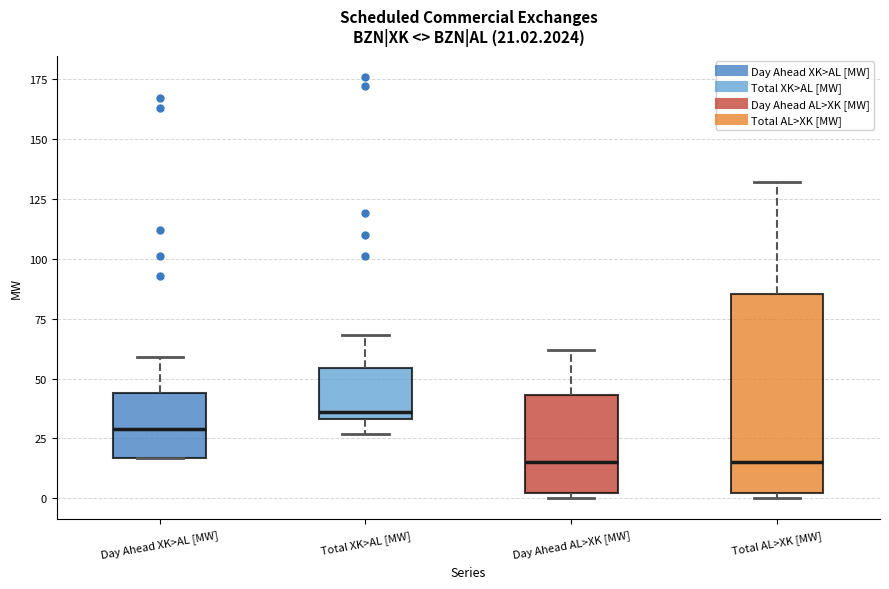

Comparing the boxes themselves (not the whiskers), which one is the tallest?

Total AL>XK [MW]